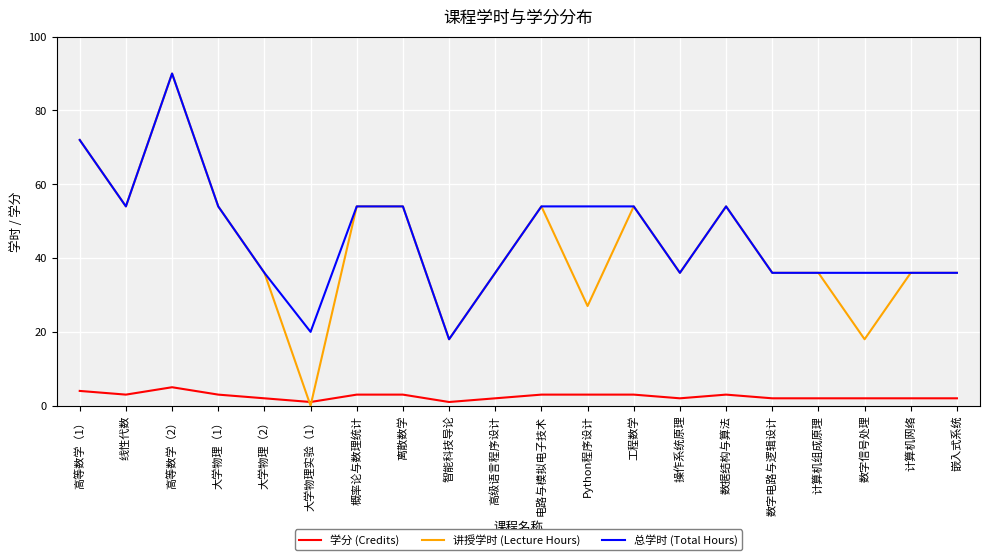

What value does the 学分 (Credits) series have at 工程数学?

3